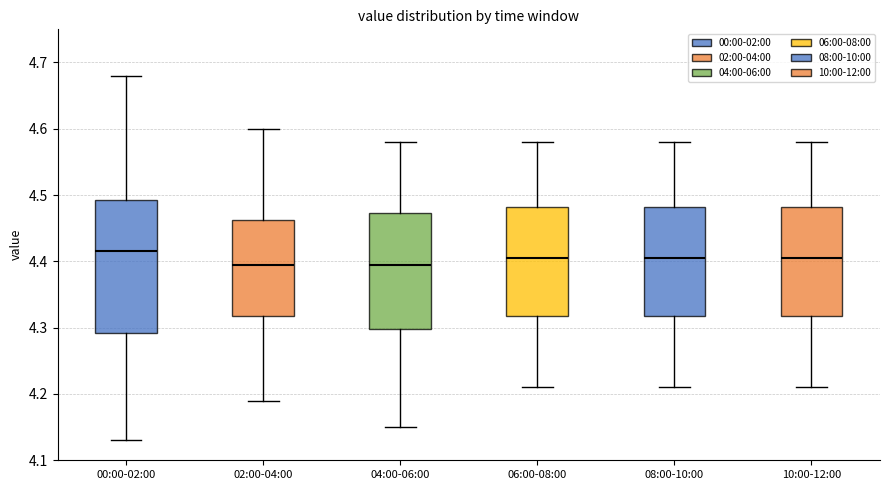

Reading left to right, read every box against the y-axis: the position of its median line, the range the box covers, and the ends of its whiskers. The values are not printed on the chart, so give them approximately, as read against the axis.

00:00-02:00: median 4.42, box 4.29 to 4.49, whiskers 4.13 to 4.68
02:00-04:00: median 4.40, box 4.32 to 4.46, whiskers 4.19 to 4.60
04:00-06:00: median 4.40, box 4.30 to 4.47, whiskers 4.15 to 4.58
06:00-08:00: median 4.41, box 4.32 to 4.48, whiskers 4.21 to 4.58
08:00-10:00: median 4.41, box 4.32 to 4.48, whiskers 4.21 to 4.58
10:00-12:00: median 4.41, box 4.32 to 4.48, whiskers 4.21 to 4.58